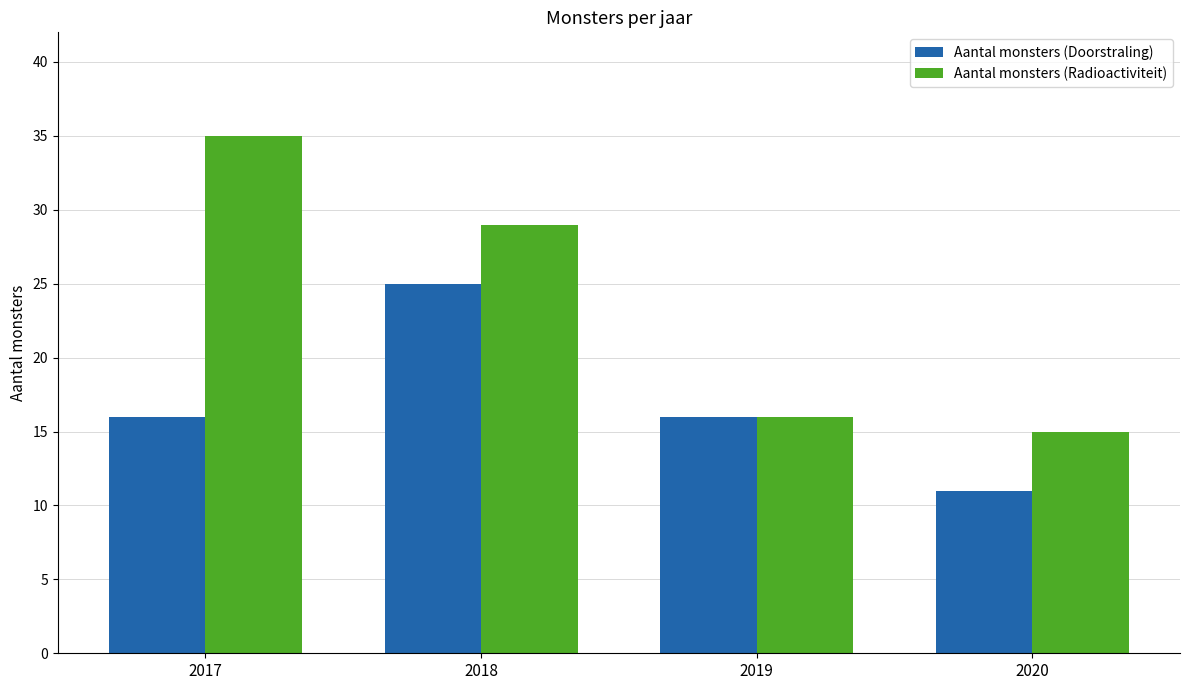

What is the lowest value of the Aantal monsters (Doorstraling) series?

11